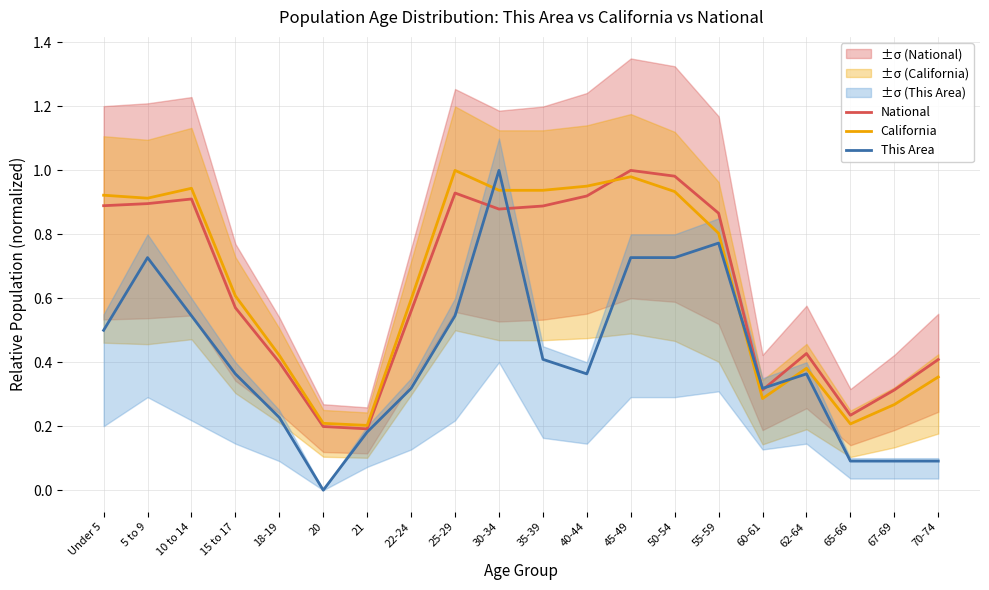

Does the chart have visible grid lines?

Yes